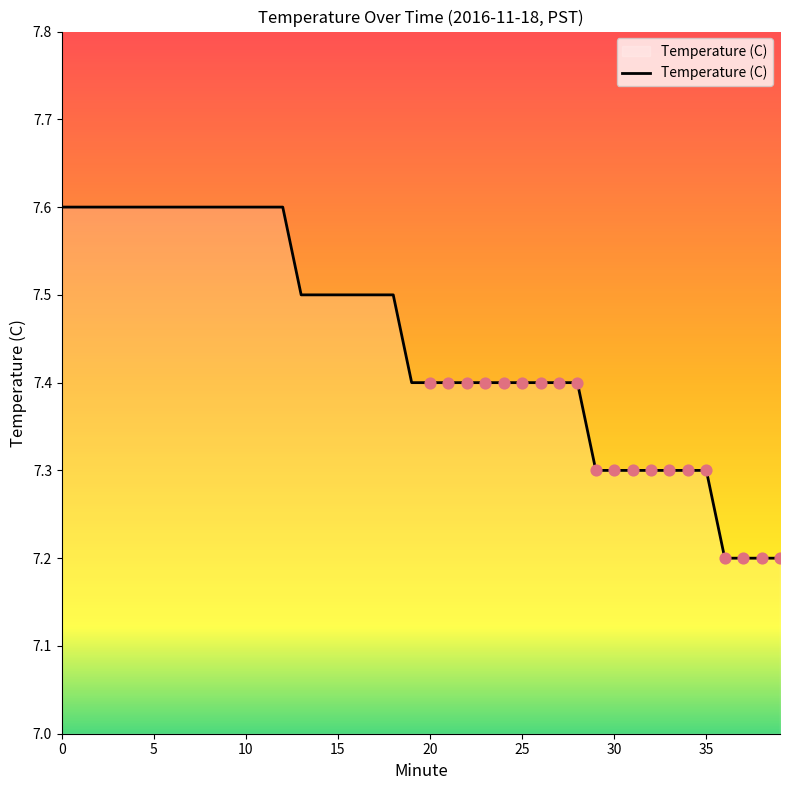

What is the maximum value shown in the chart?

7.6